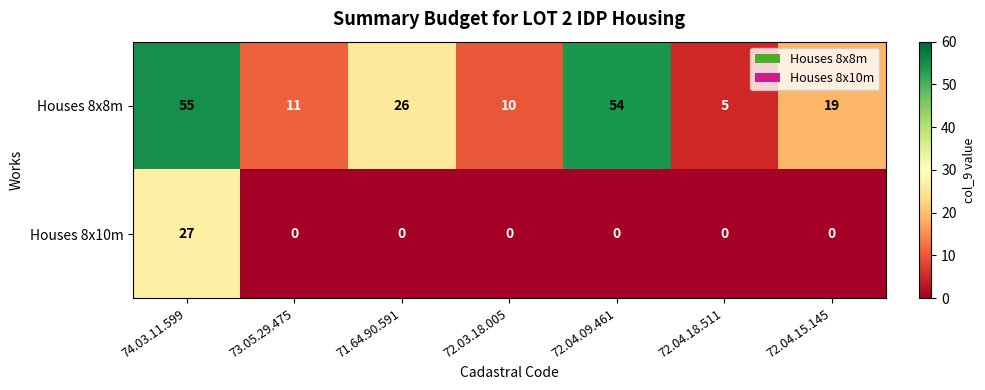

Which series changed the most between 71.64.90.591 and 72.03.18.005?

Houses 8x8m